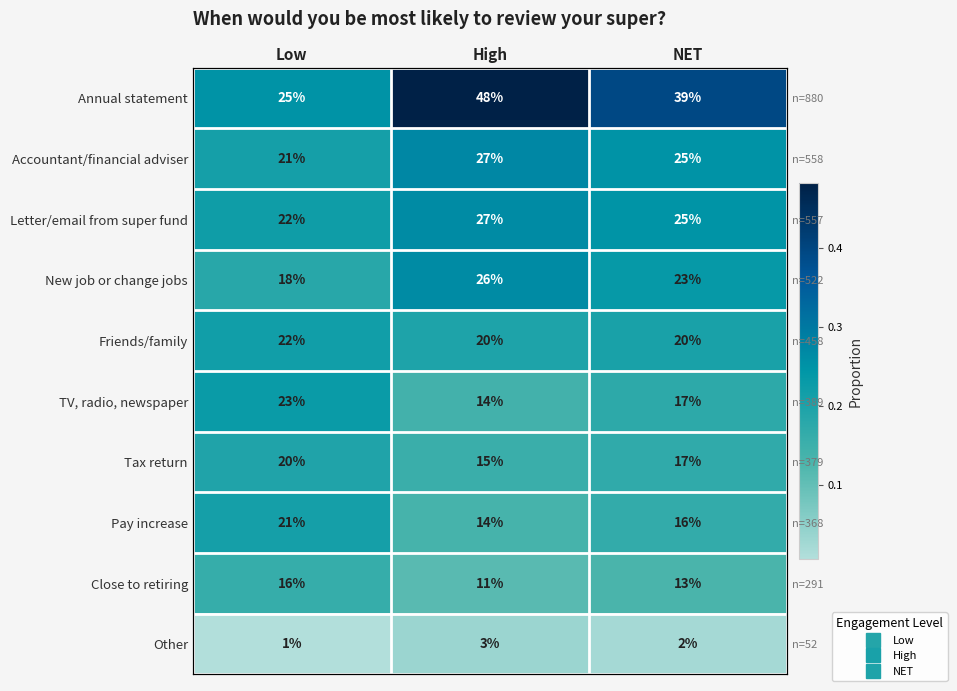

The value of TV, radio, newspaper at Low is 0.1. True or false?

False